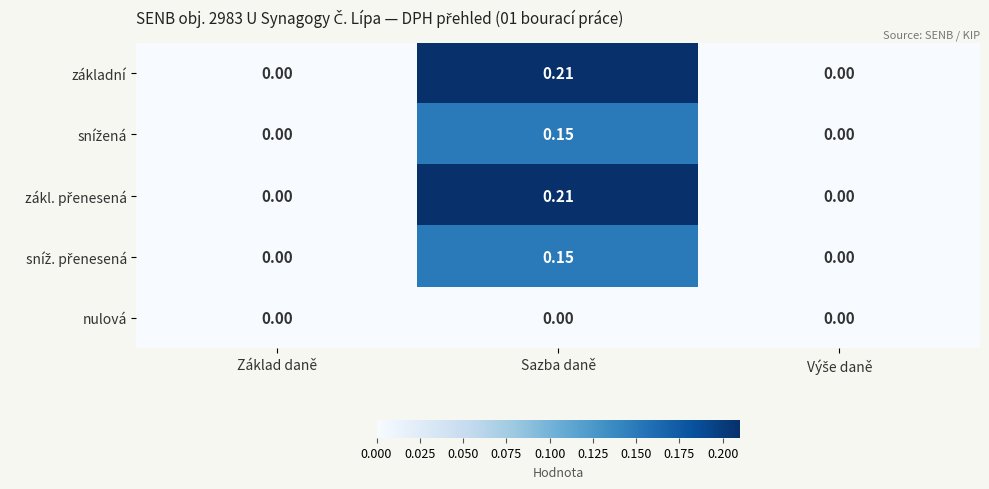

Which category has the highest value across all series?

Sazba daně